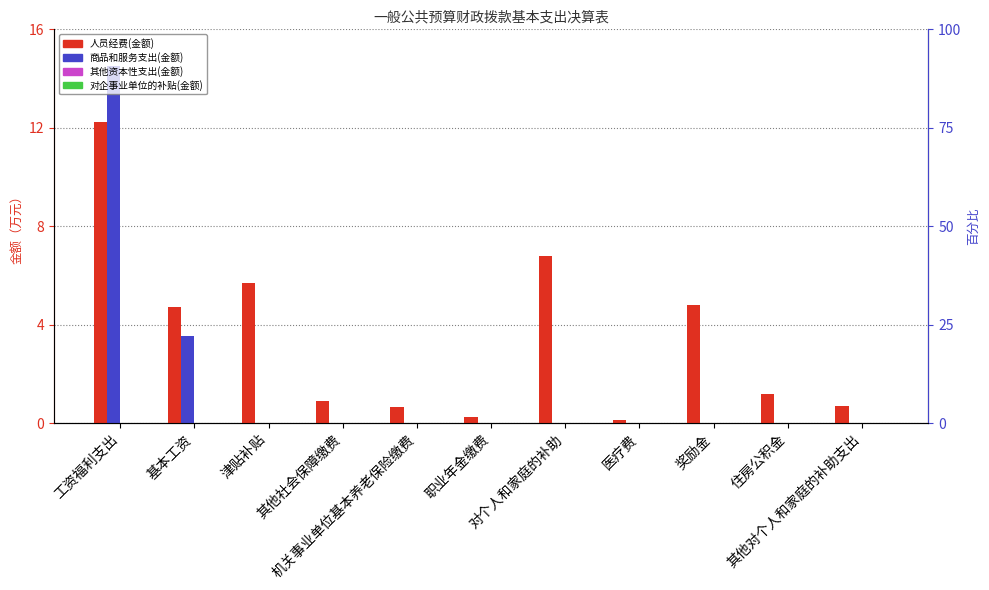

Is the value of 其他资本性支出(金额) at 职业年金缴费 greater than the value of 商品和服务支出(金额) at 职业年金缴费?

No